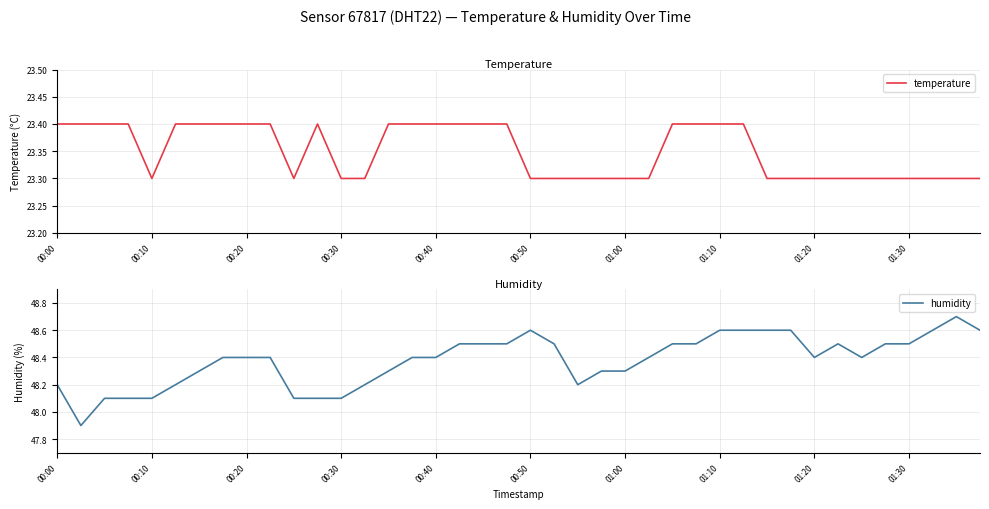

Which series has the largest total across all categories?

humidity